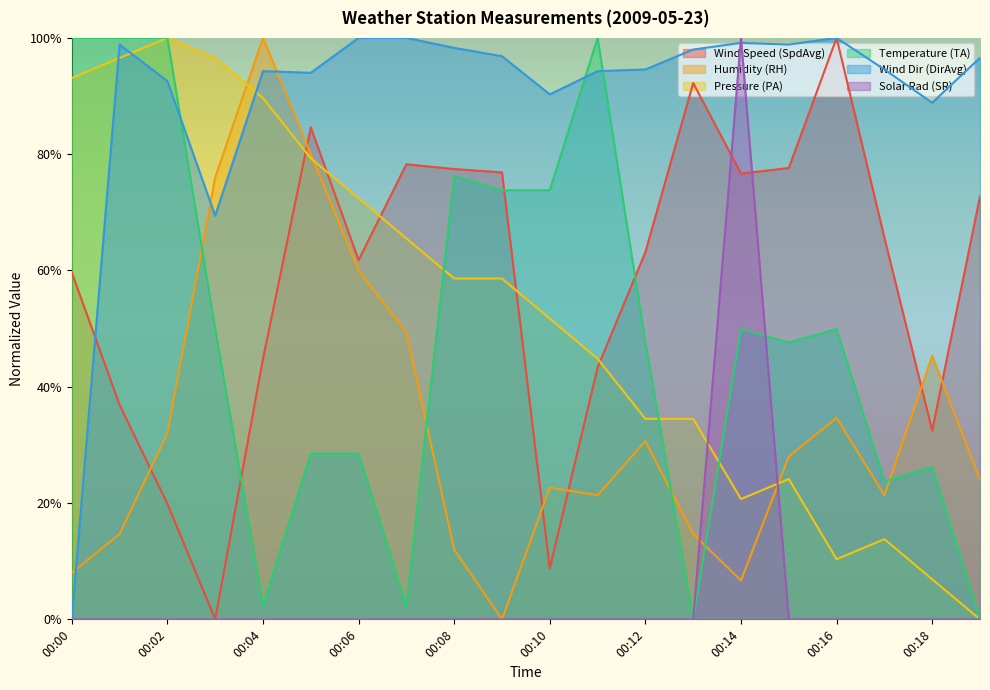

How many data points in Wind Speed (SpdAvg) are less than 65?

10